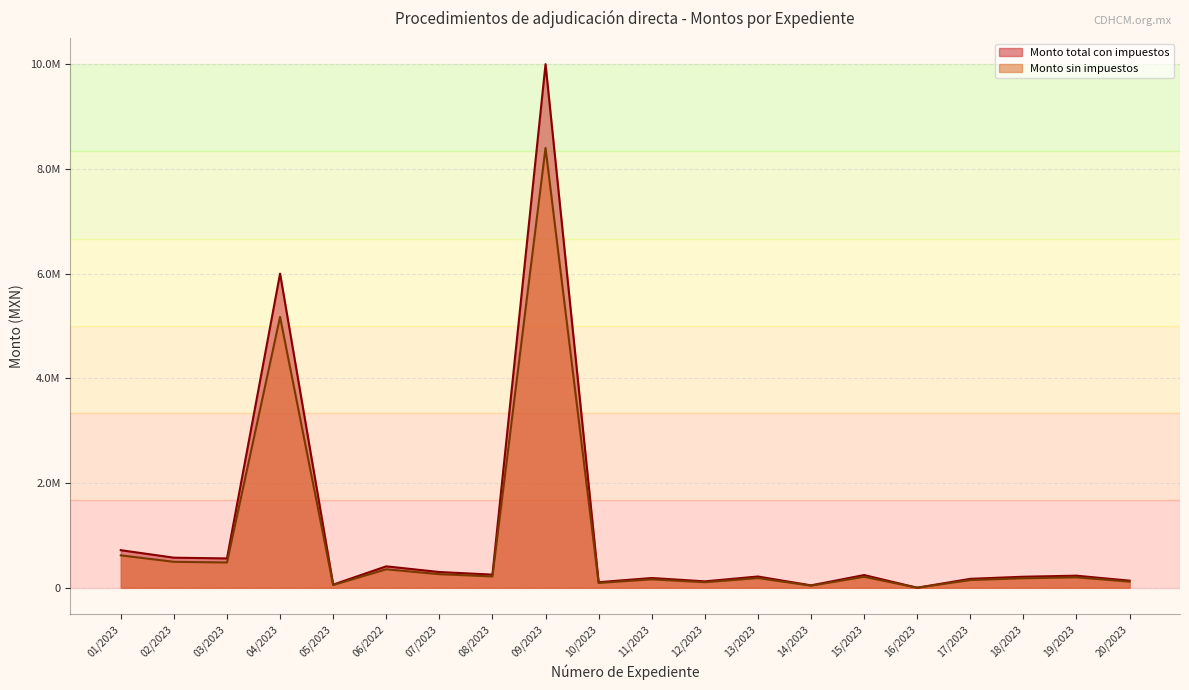

Does the chart have visible grid lines?

Yes